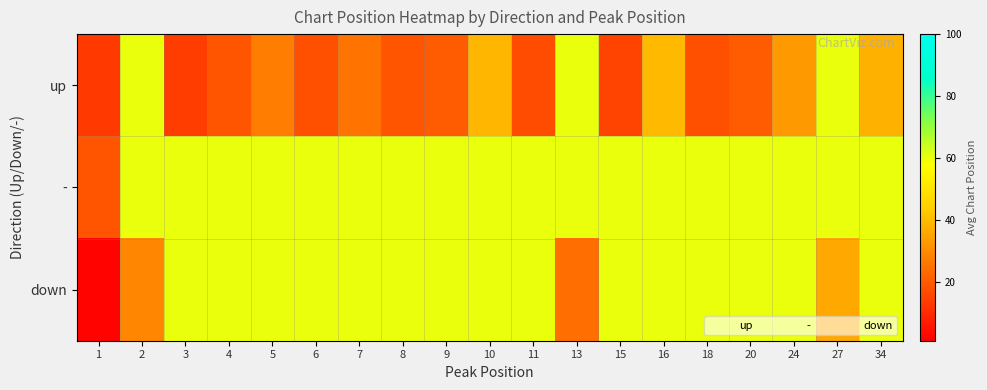

How many categories are shown in the chart?

19